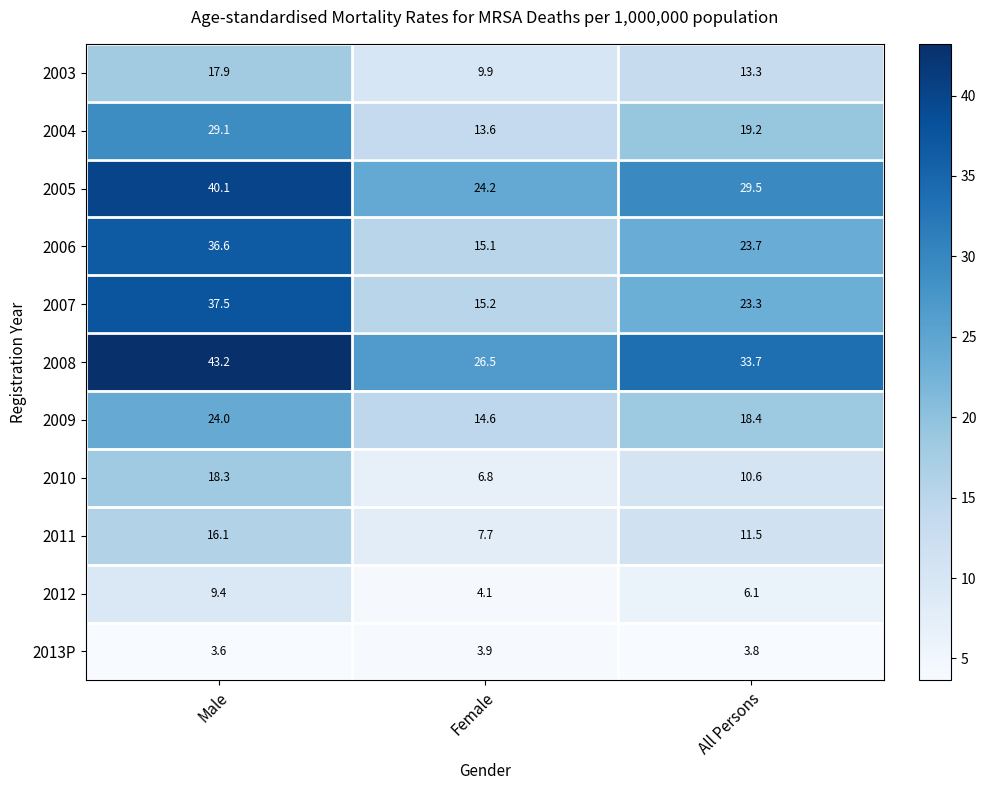

Rank the series at All Persons from highest to lowest value.

2008, 2005, 2006, 2007, 2004, 2009, 2003, 2011, 2010, 2012, 2013P